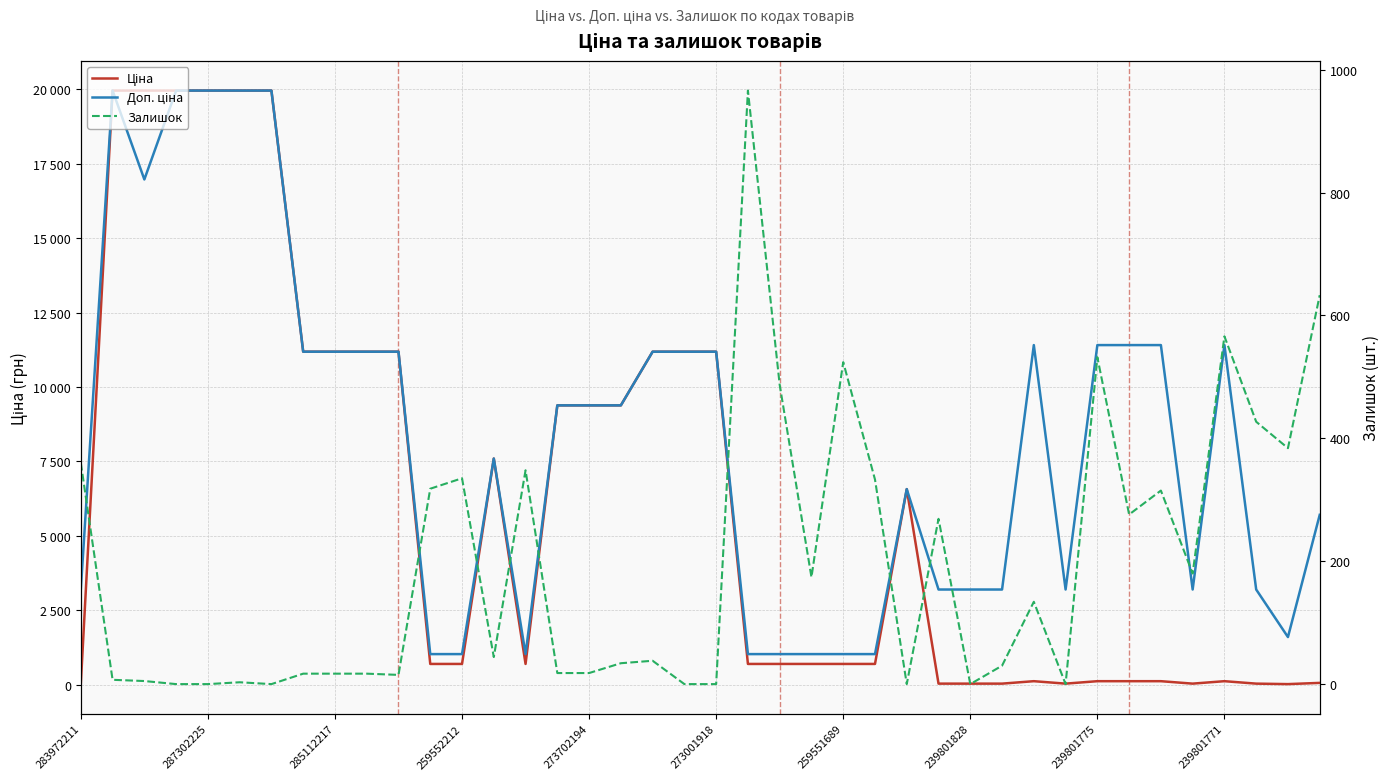

What is the difference between the maximum and second lowest values in the Доп. ціна series?

18939.5